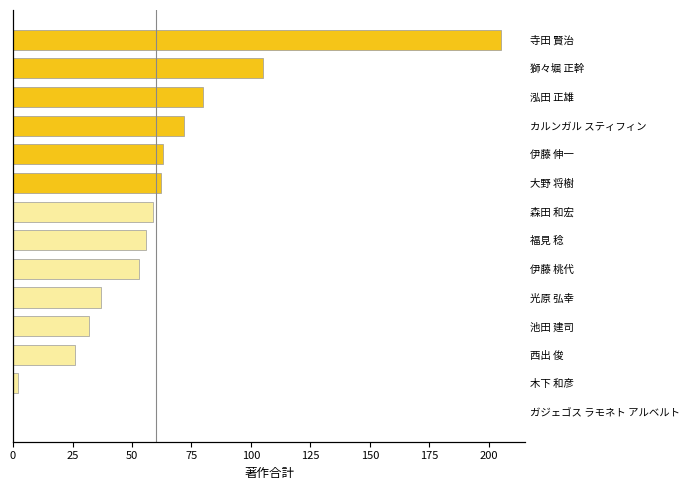

How many distinct data groups are displayed?

1